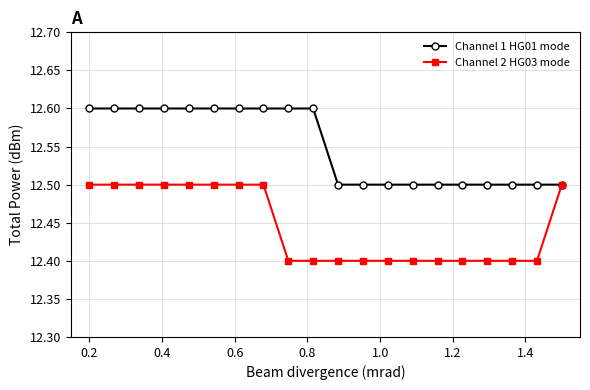

What is the value of the Channel 1 HG01 mode point at the 17th from the left?

12.5